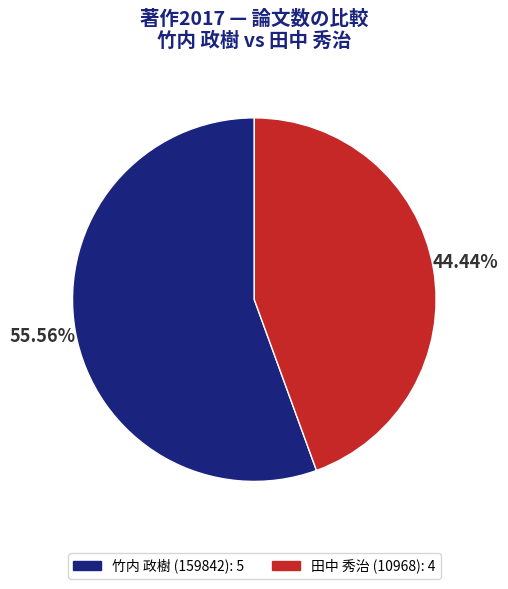

Between 竹内 政樹 (159842) and 田中 秀治 (10968), which is larger?

竹内 政樹 (159842)